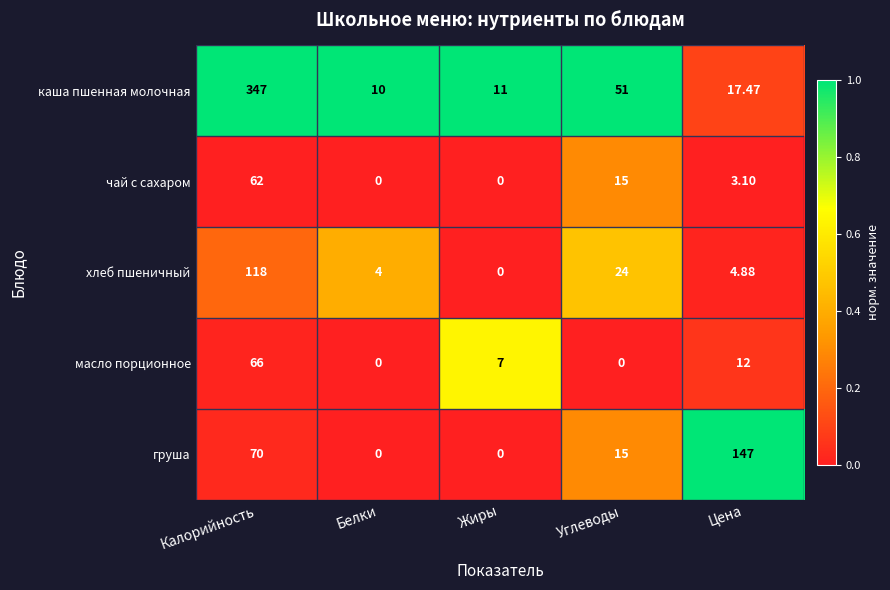

Which category has the highest value in the чай с сахаром series?

Калорийность